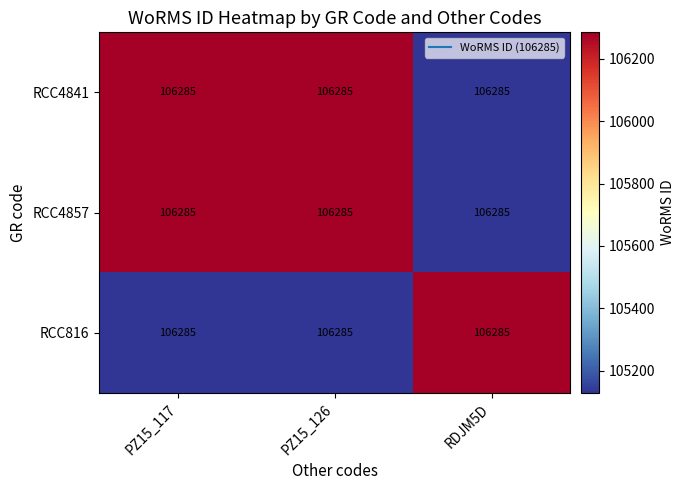

Which has a higher value, PZ15_126 or PZ15_117?

PZ15_126